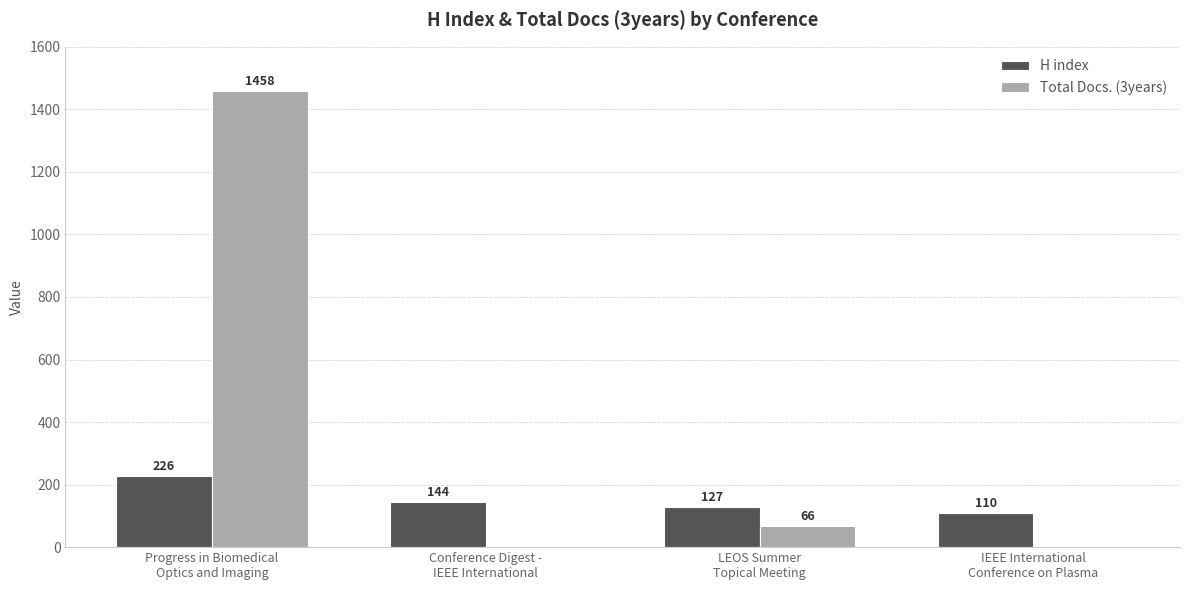

Which series changed the most between Conference Digest -
IEEE International and IEEE International
Conference on Plasma?

H index